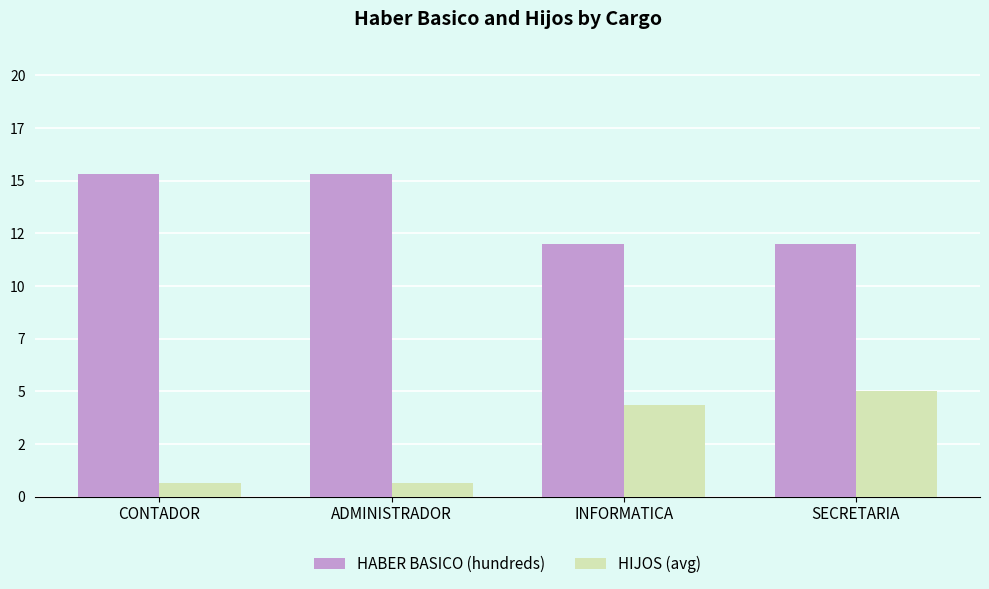

At which label does HIJOS (avg) reach its peak?

SECRETARIA